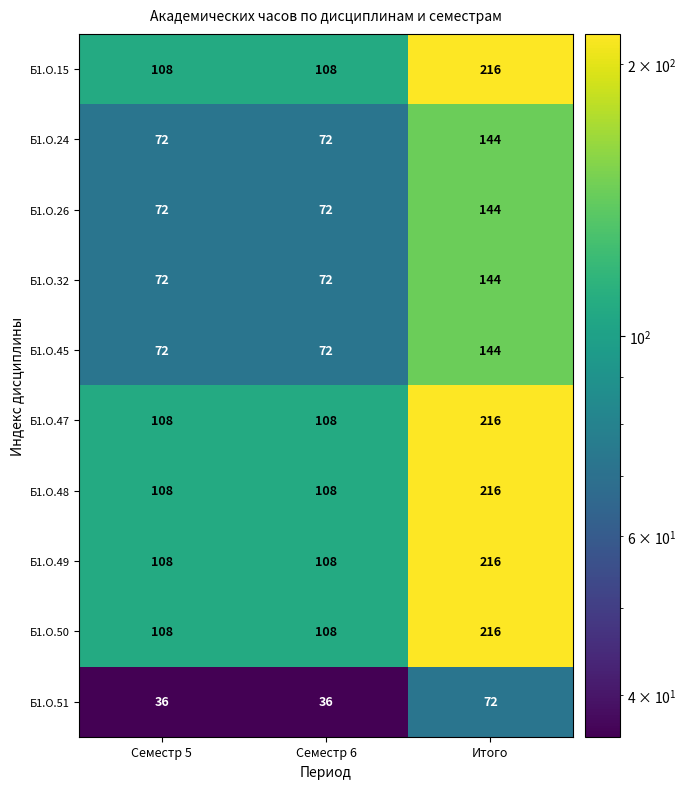

At which category is the sum across all series the highest?

Итого